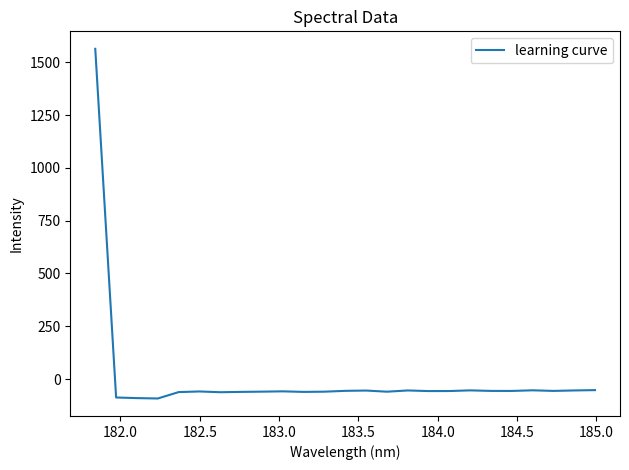

How many values are below zero?

24